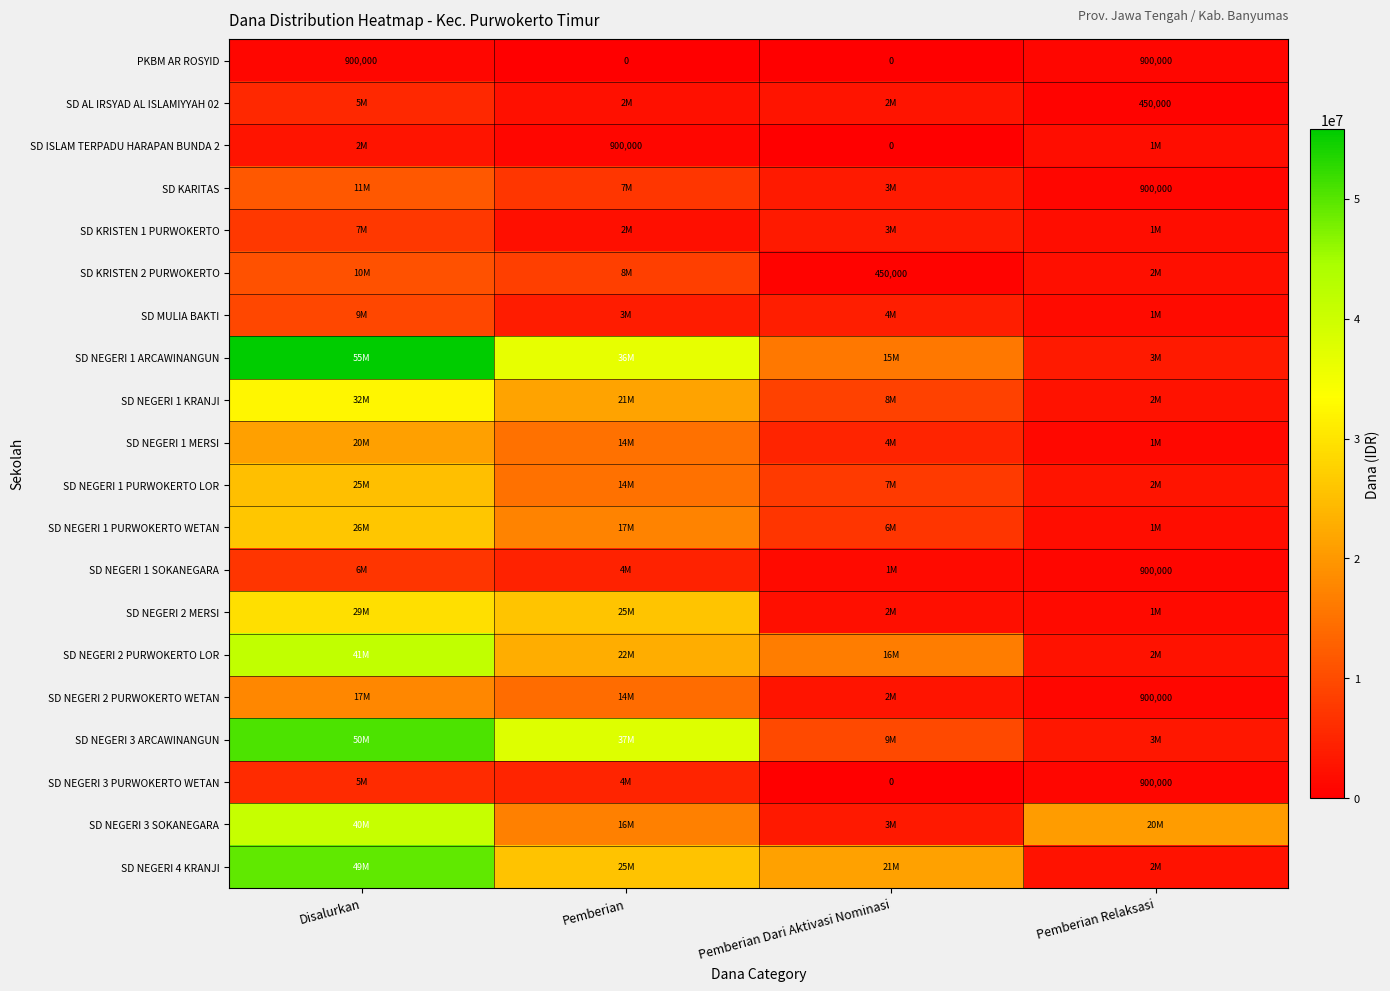

What is the difference between the maximum and minimum values in the PKBM AR ROSYID series?

900000